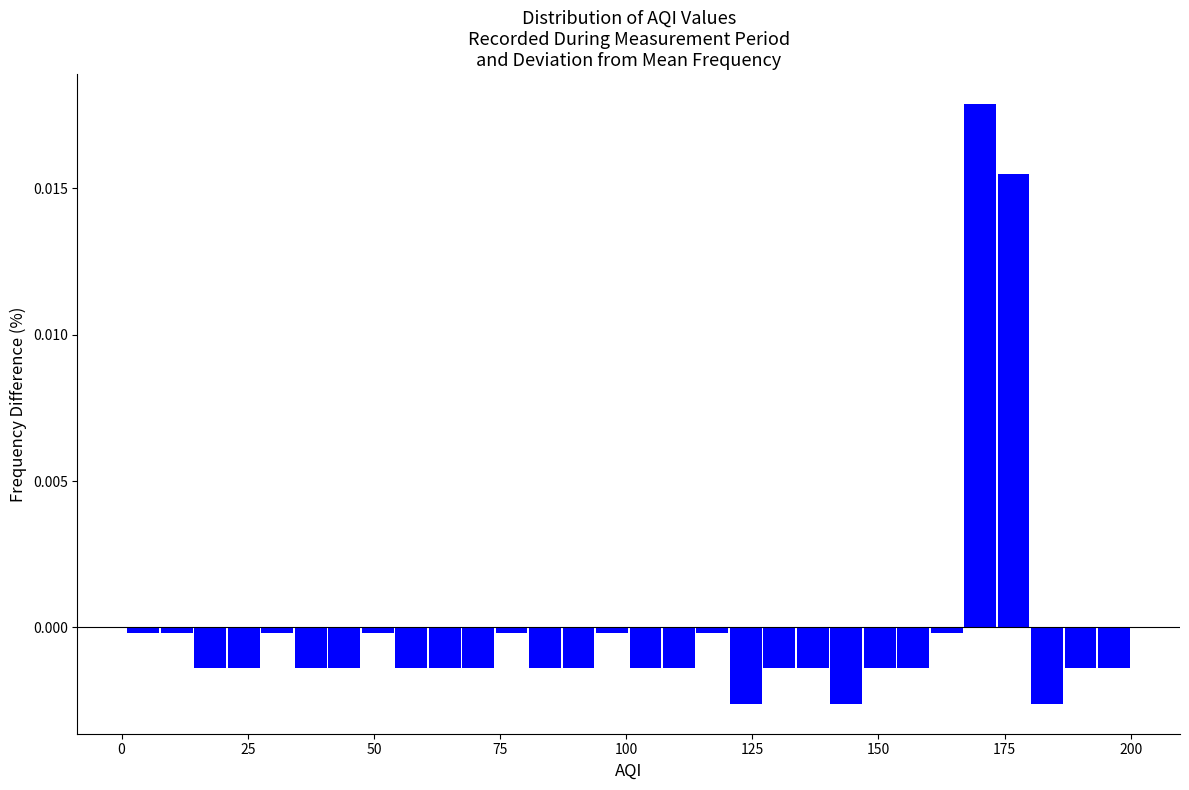

Read against the x-axis, roughly where is the centre of the tallest bar?

170